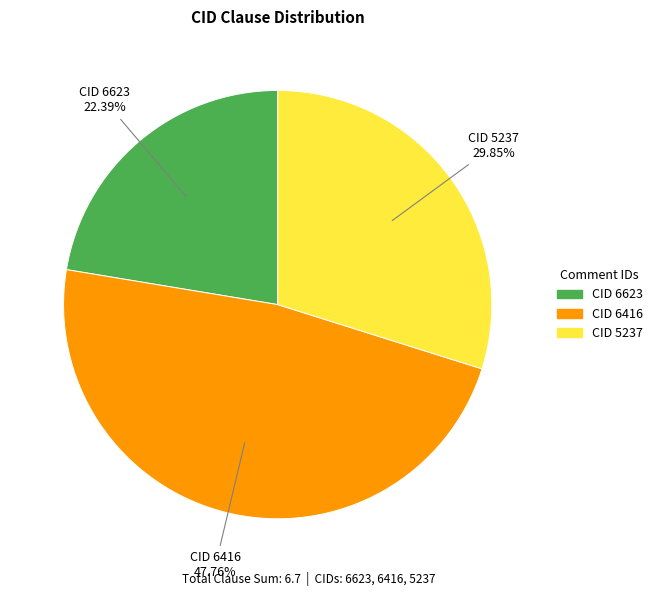

Does any single category account for the majority?

No